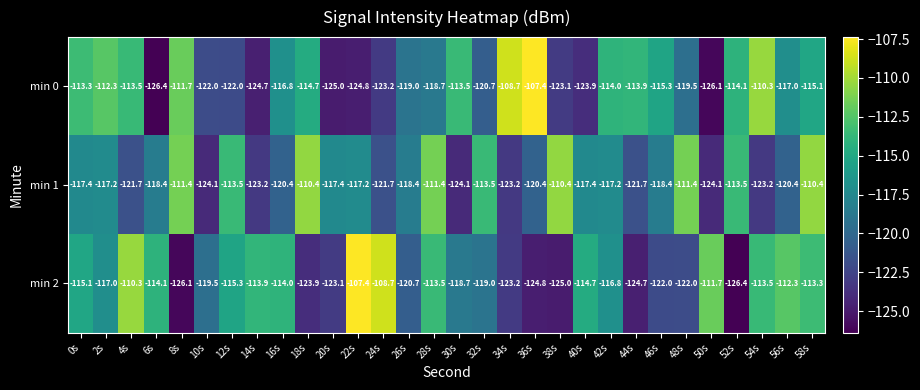

What is the highest value of the min 2 series?

-107.4